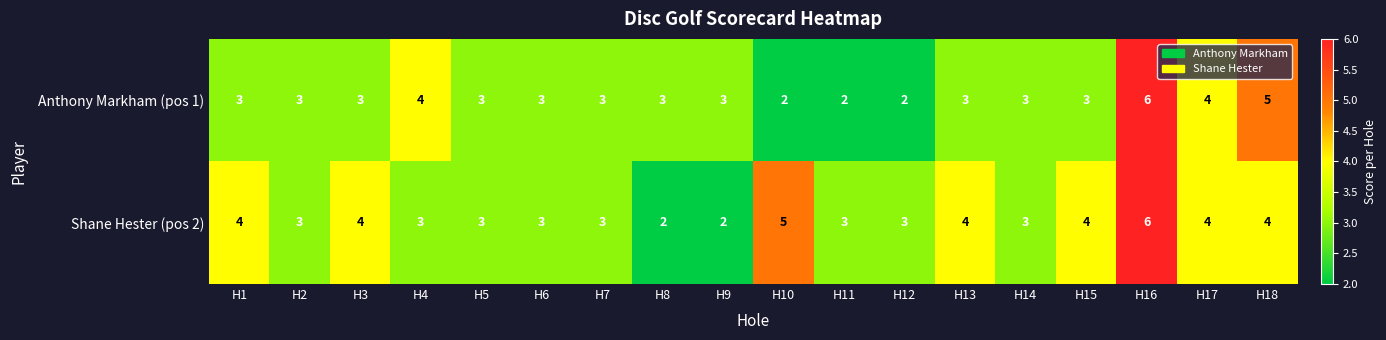

What is the smallest value displayed?

2